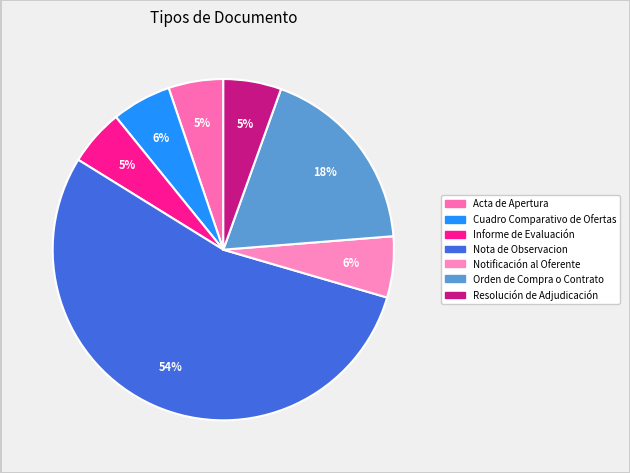

How many segments does this pie chart have?

7